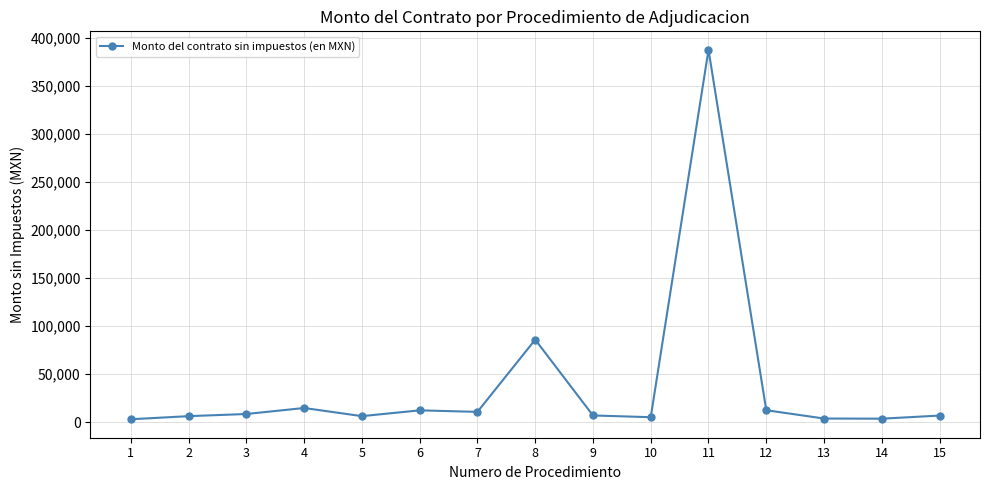

Is this an area chart (filled region under the line)?

No